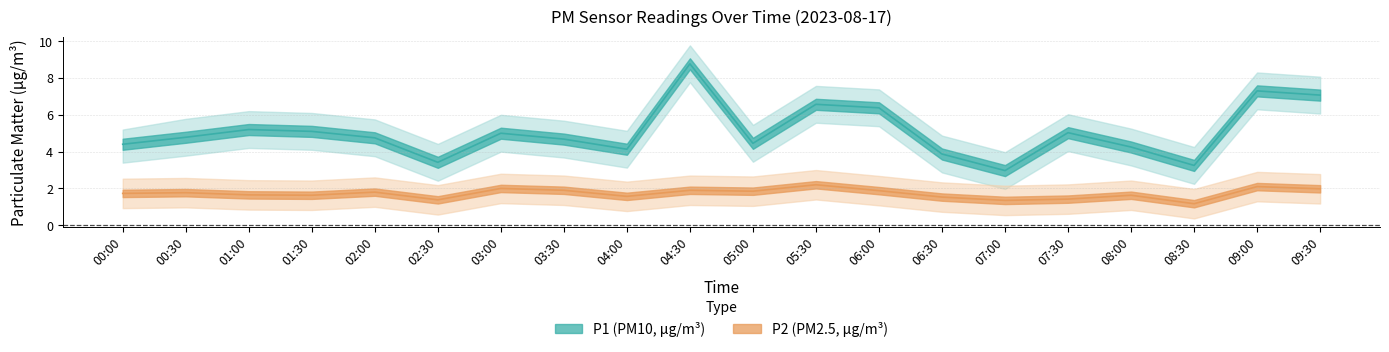

List the labels in order of P2_upper value, smallest first.

08:30, 07:00, 02:30, 07:30, 06:30, 04:00, 01:30, 08:00, 01:00, 00:00, 00:30, 02:00, 05:00, 06:00, 03:30, 04:30, 09:30, 03:00, 09:00, 05:30